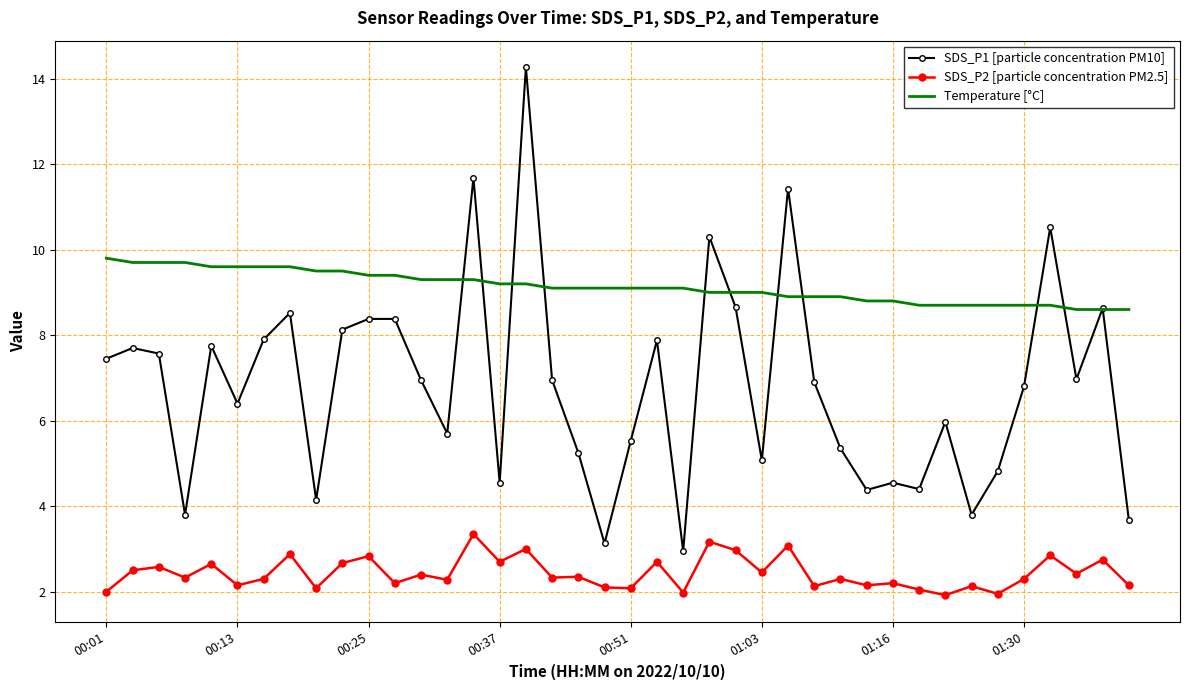

Rank the series by their maximum value, from lowest to highest.

SDS_P2 [particle concentration PM2.5], Temperature [°C], SDS_P1 [particle concentration PM10]